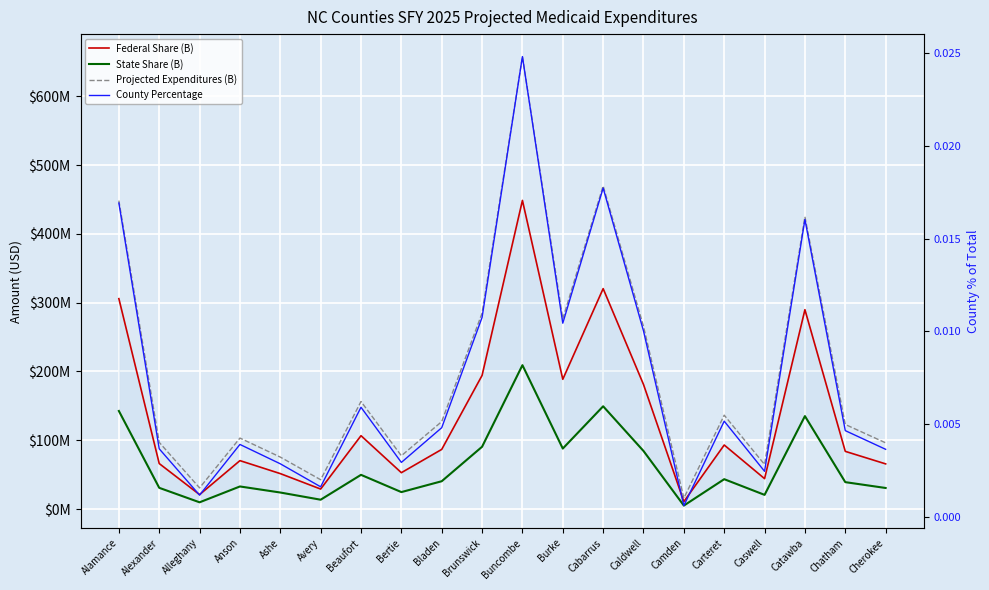

What is the label of the 10th point from the left?

Brunswick